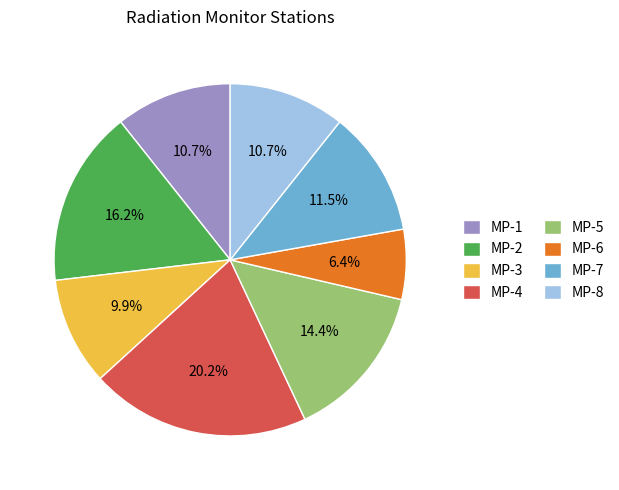

What portion of the pie excludes MP-3?

90.1%